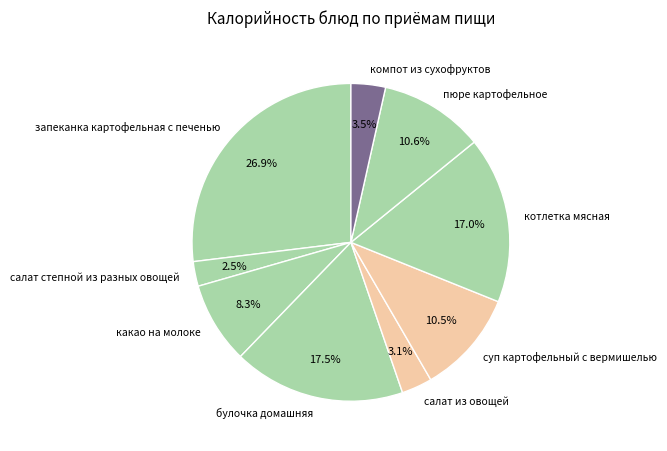

Which category has the smallest portion of the pie?

салат степной из разных овощей